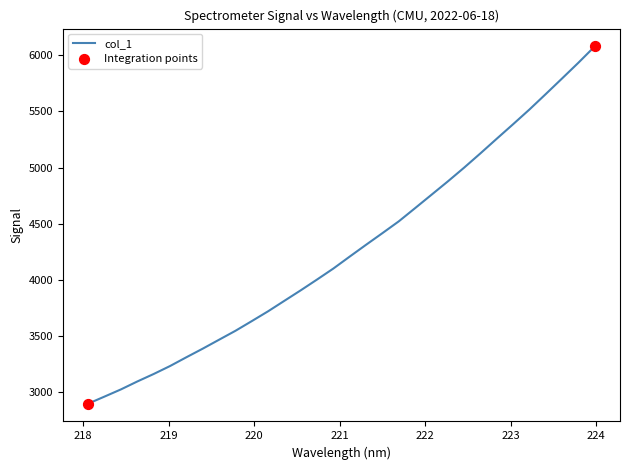

What is the greatest value displayed?

6080.1